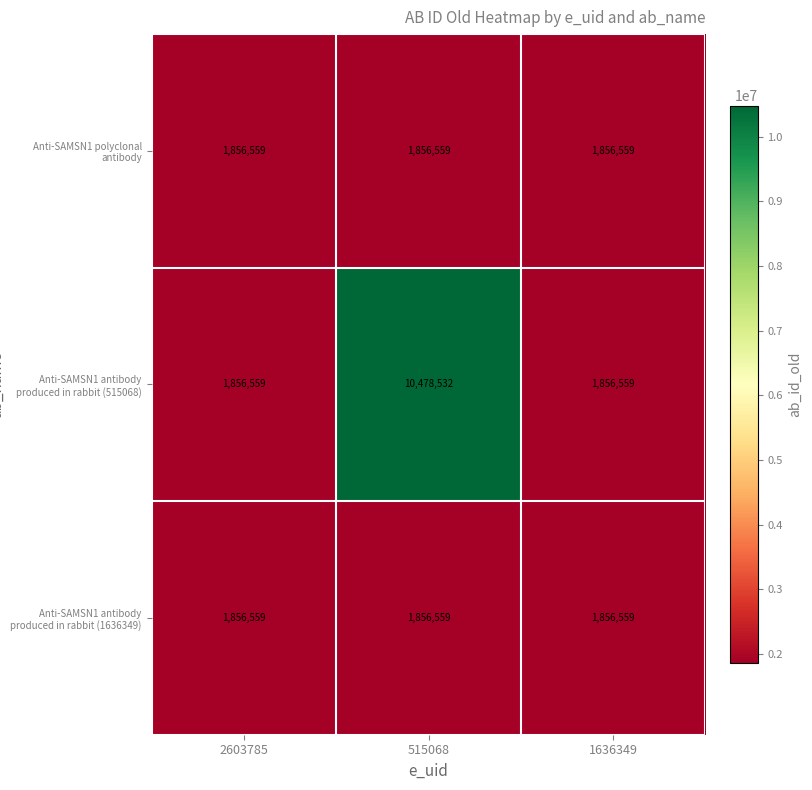

What is the average value of the Anti-SAMSN1 antibody produced in rabbit (1636349) series?

1856559